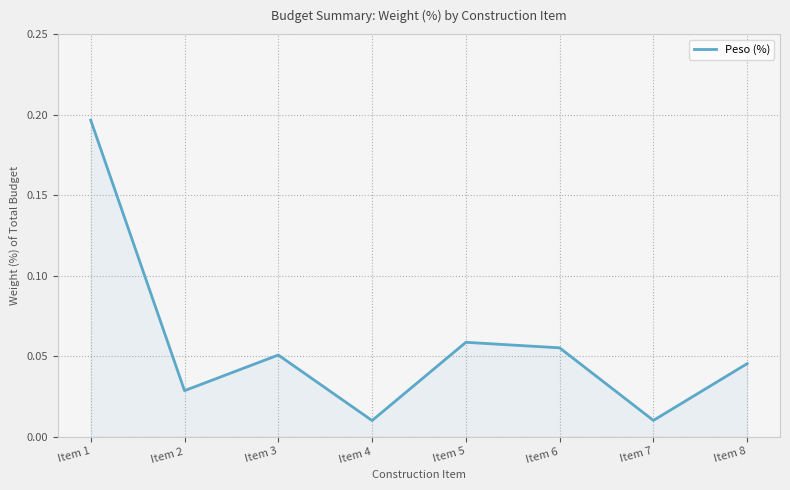

Which category has the highest value across all series?

Item 1